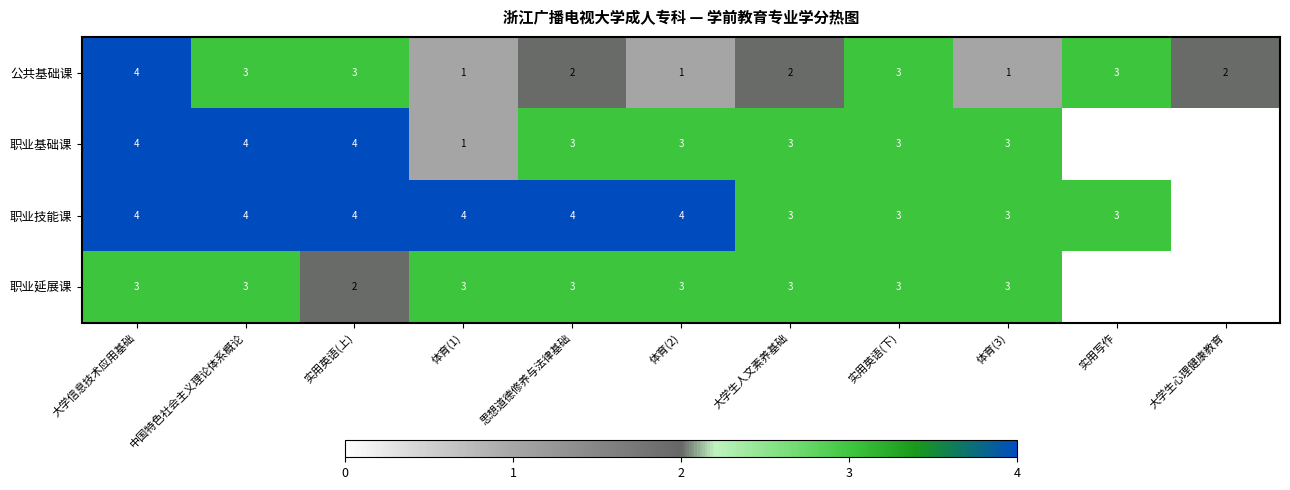

At which category does the chart reach its minimum across all series?

体育(1)